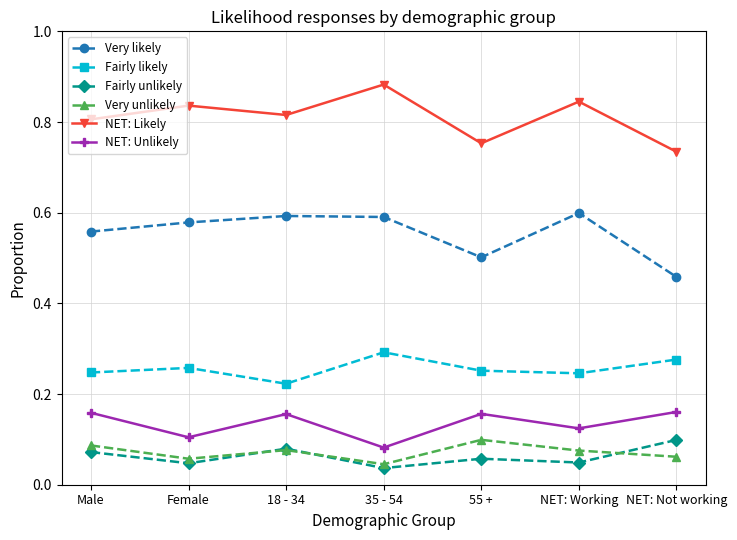

What position from the left is Female?

2